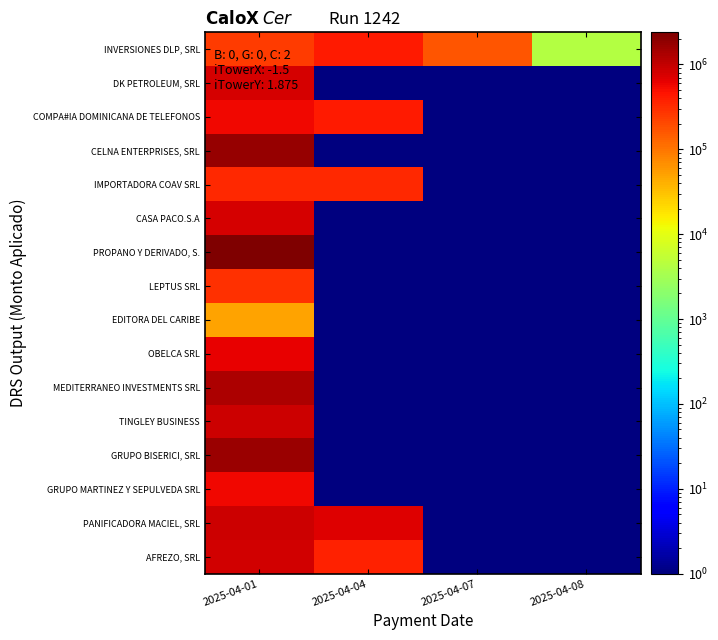

Rank the series by their maximum value, from highest to lowest.

PROPANO Y DERIVADO, S., CELNA ENTERPRISES, SRL, GRUPO BISERICI, SRL, MEDITERRANEO INVESTMENTS SRL, PANIFICADORA MACIEL, SRL, TINGLEY BUSINESS, AFREZO, SRL, DK PETROLEUM, SRL, CASA PACO.S.A, OBELCA SRL, COMPA#IA DOMINICANA DE TELEFONOS, GRUPO MARTINEZ Y SEPULVEDA SRL, INVERSIONES DLP, SRL, IMPORTADORA COAV SRL, LEPTUS SRL, EDITORA DEL CARIBE